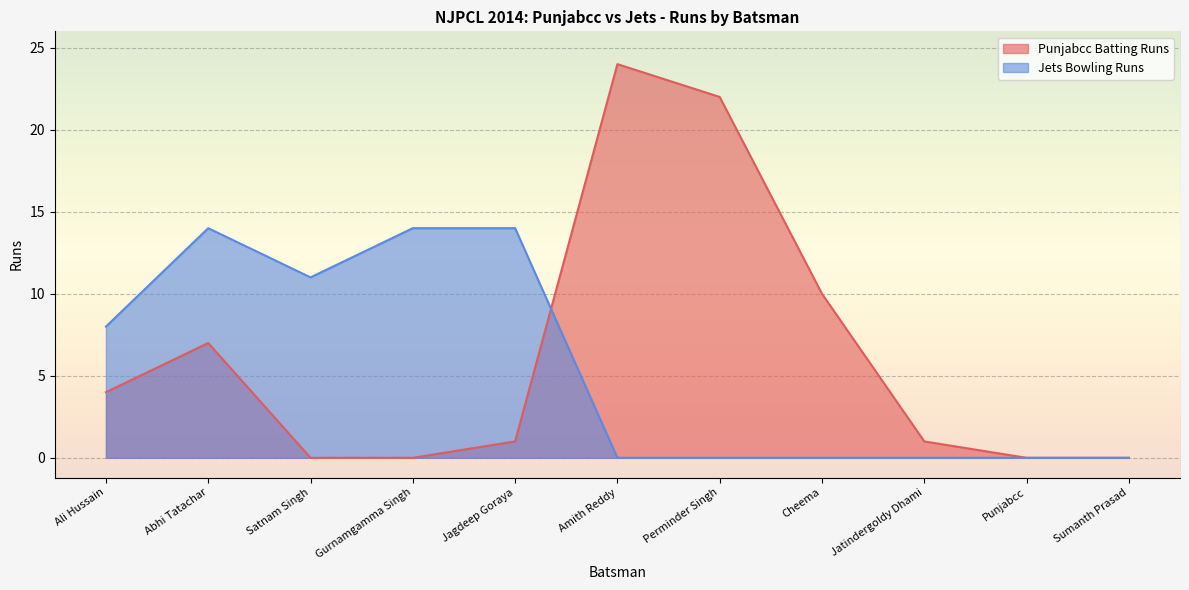

Reading left to right, transcribe all the data shown in this chart.

Punjabcc Batting Runs: Ali Hussain=4	Abhi Tatachar=7	Satnam Singh=0	Gurnamgamma Singh=0	Jagdeep Goraya=1	Amith Reddy=24	Perminder Singh=22	Cheema=10	Jatindergoldy Dhami=1	Punjabcc=0	Sumanth Prasad=0
Jets Bowling Runs: Ali Hussain=8	Abhi Tatachar=14	Satnam Singh=11	Gurnamgamma Singh=14	Jagdeep Goraya=14	Amith Reddy=0	Perminder Singh=0	Cheema=0	Jatindergoldy Dhami=0	Punjabcc=0	Sumanth Prasad=0